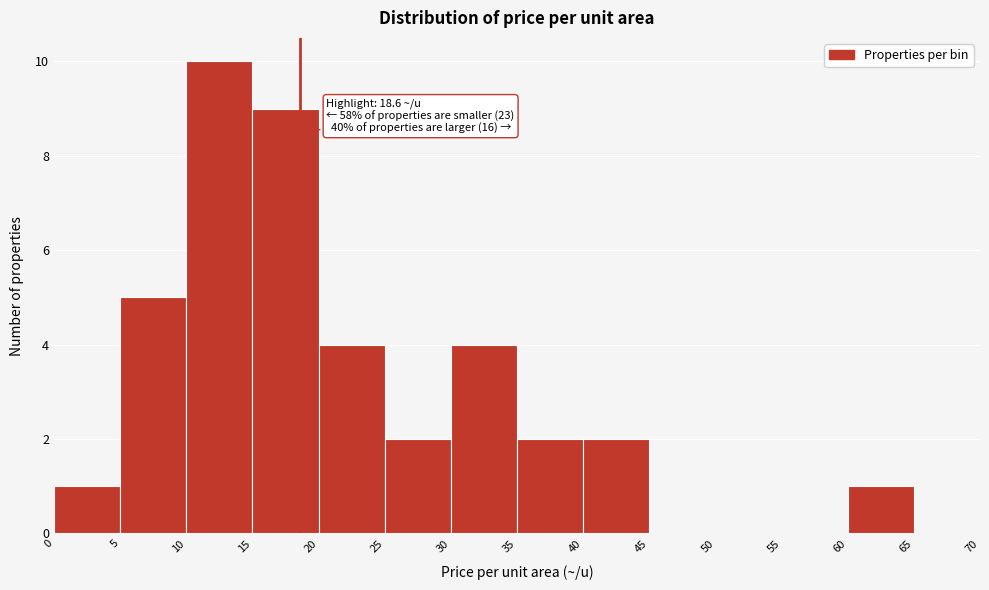

Over which range of the x-axis is the bar tallest?

10 to 15